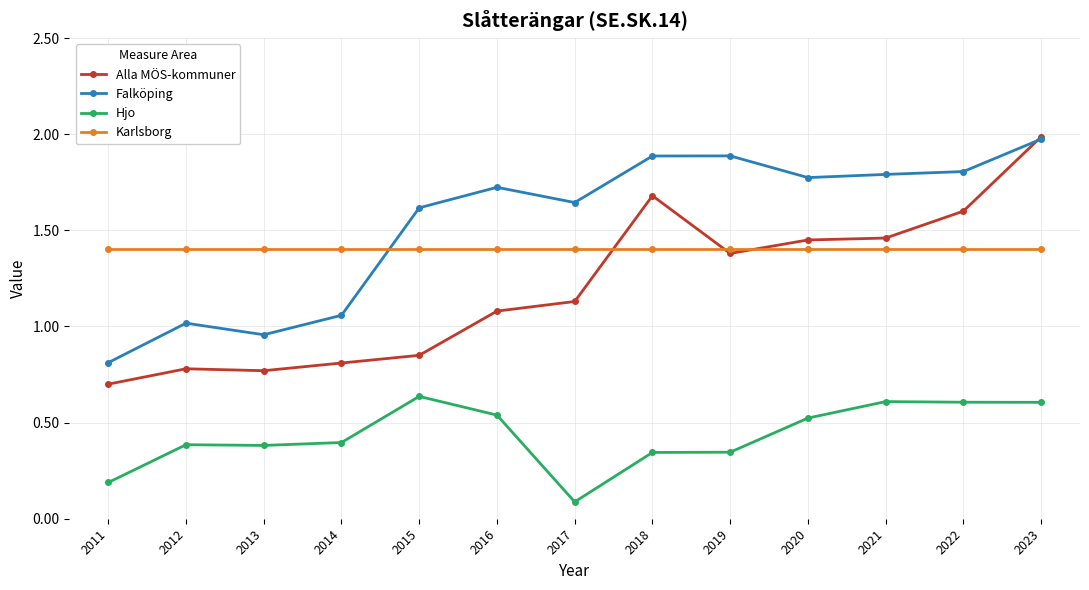

What are all the series names shown in the legend?

Alla MÖS-kommuner, Falköping, Hjo, Karlsborg